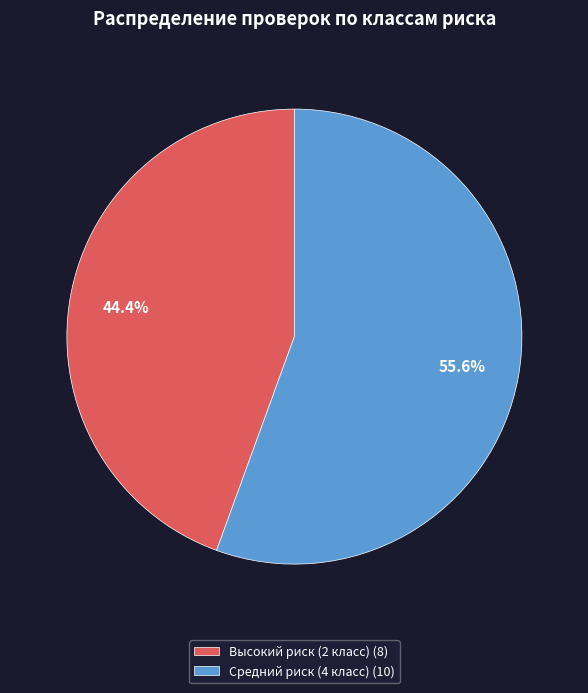

Rank the categories by value from lowest to highest.

Высокий риск (2 класс) (8), Средний риск (4 класс) (10)